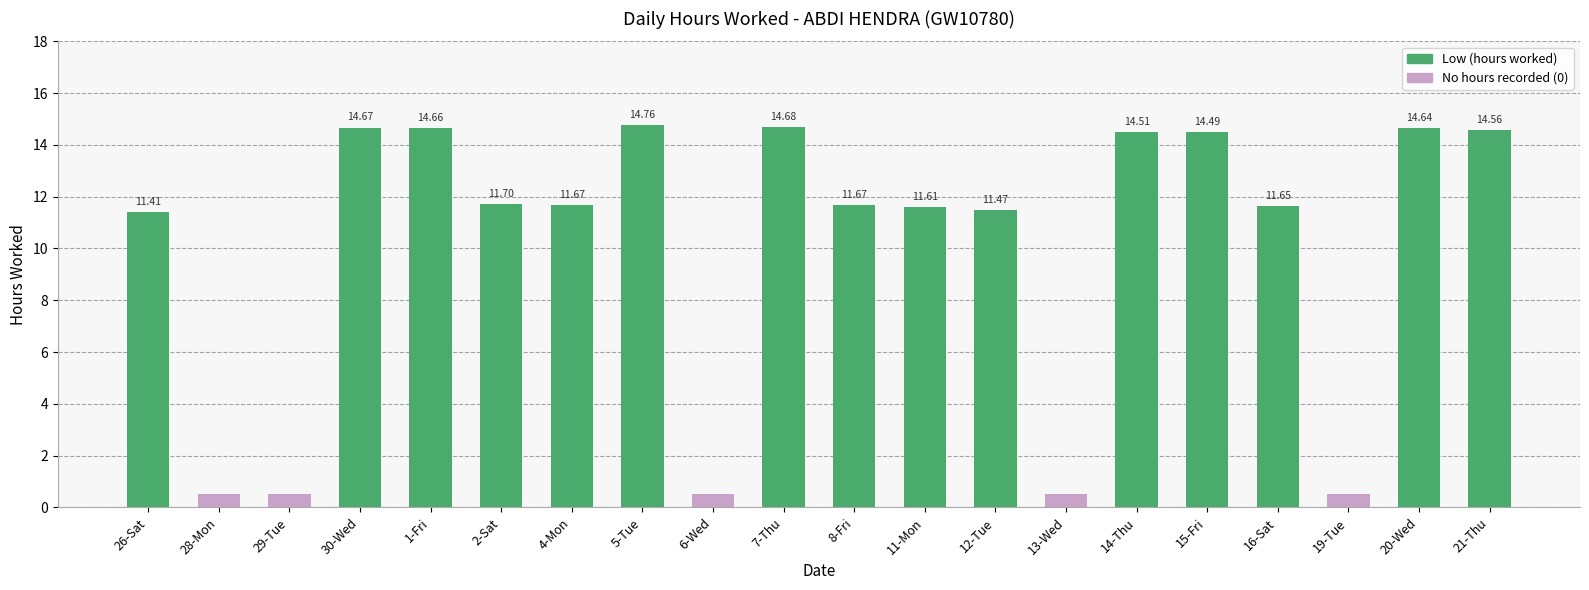

Read the value at 26-Sat.

11.4